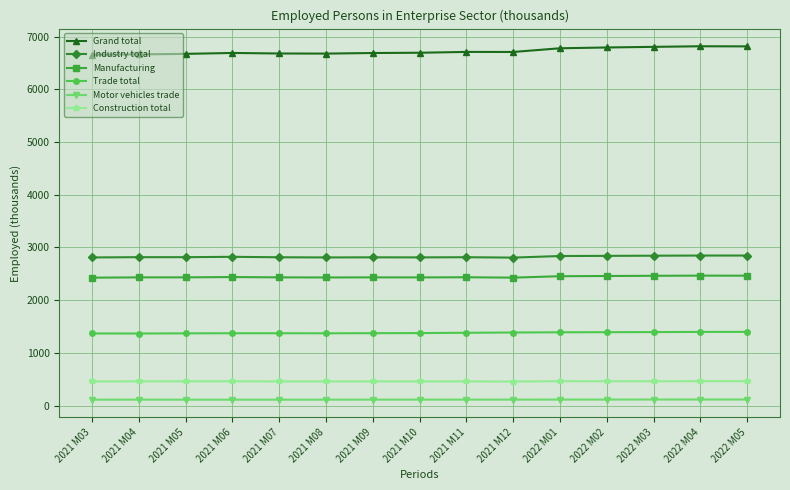

At 2021 M07, list the series in order from largest to smallest.

Grand total, Industry total, Manufacturing, Trade total, Construction total, Motor vehicles trade